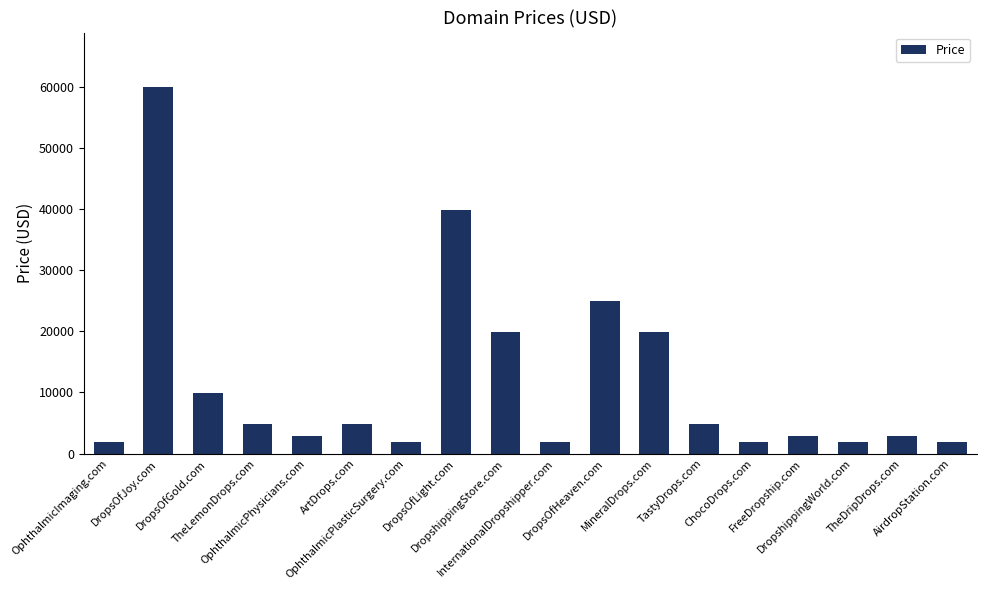

Reading left to right, extract all data points from this chart.

OphthalmicImaging.com=1888	DropsOfJoy.com=59888	DropsOfGold.com=9888	TheLemonDrops.com=4888	OphthalmicPhysicians.com=2888	ArtDrops.com=4888	OphthalmicPlasticSurgery.com=1888	DropsOfLight.com=39888	DropshippingStore.com=19888	InternationalDropshipper.com=1888	DropsOfHeaven.com=24888	MineralDrops.com=19888	TastyDrops.com=4888	ChocoDrops.com=1888	FreeDropship.com=2888	DropshippingWorld.com=1888	TheDripDrops.com=2888	AirdropStation.com=1888